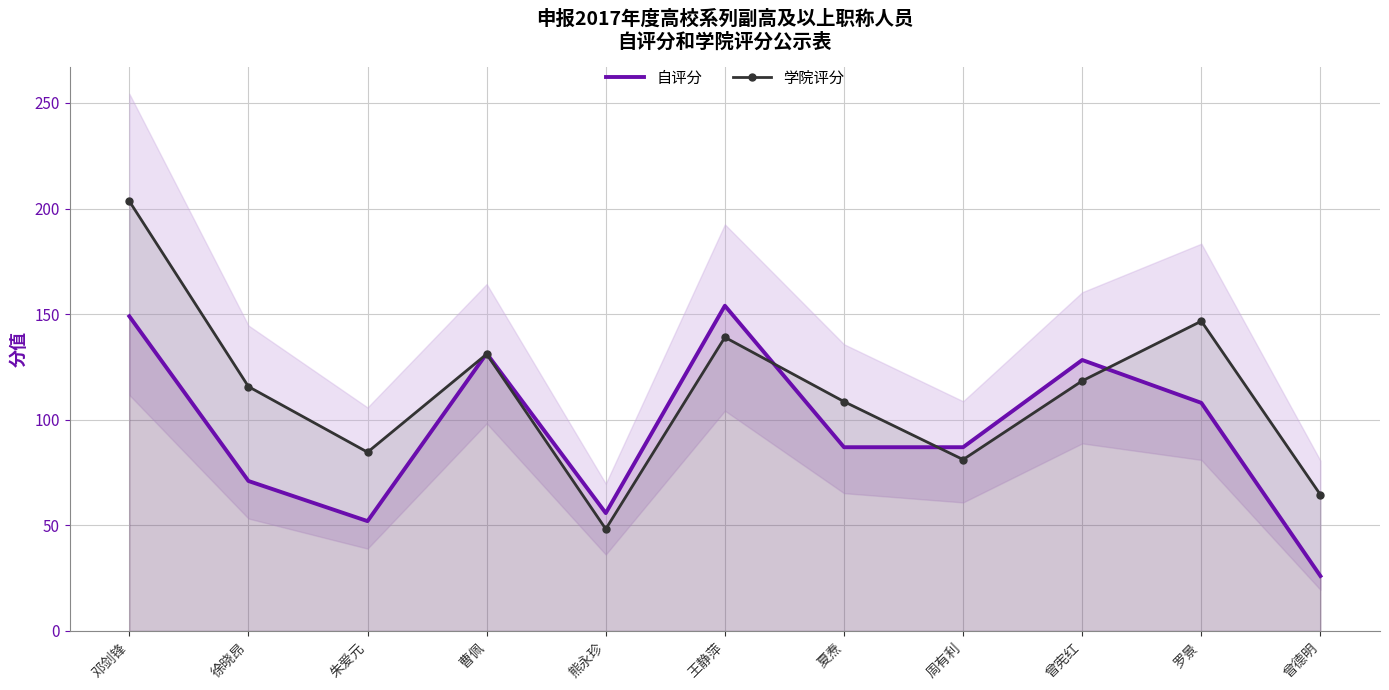

How many data points in 学院评分 are above 115?

6